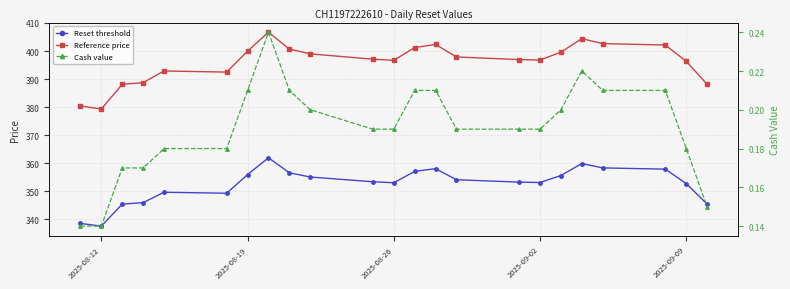

What is the sum of all Reference price values?

9110.8